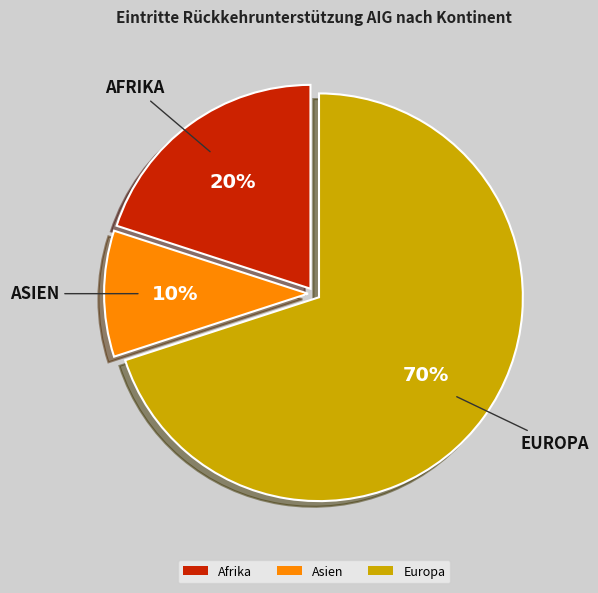

Is Europa the majority of the pie?

Yes